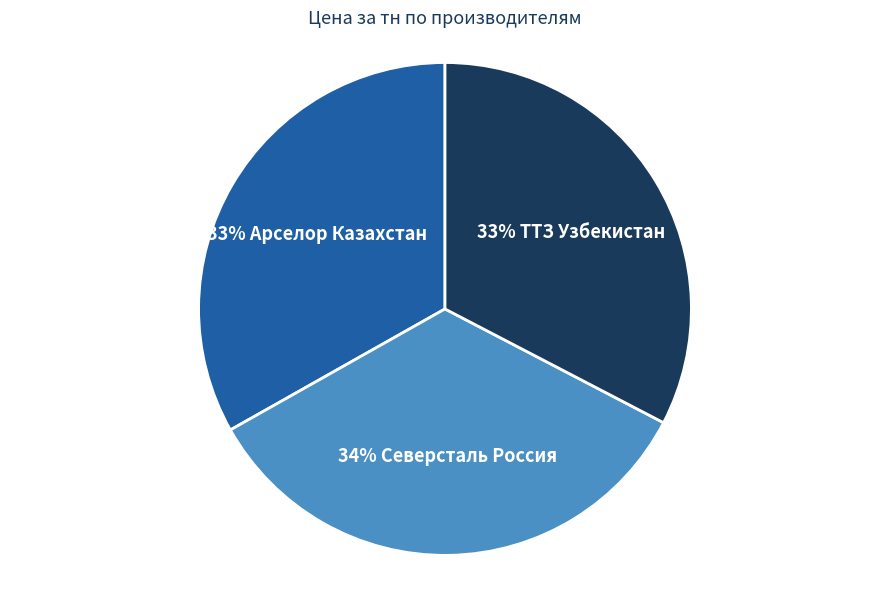

To the nearest percent, what percentage of the pie is 33% ТТЗ Узбекистан?

33%